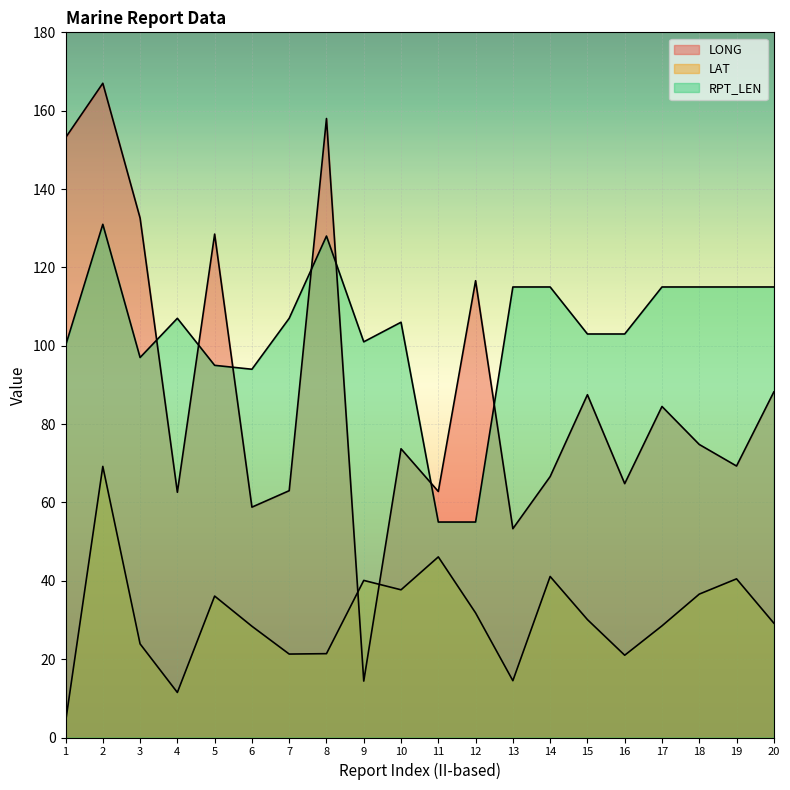

True or false: RPT_LEN has more than 0 points higher than both neighbors.

True